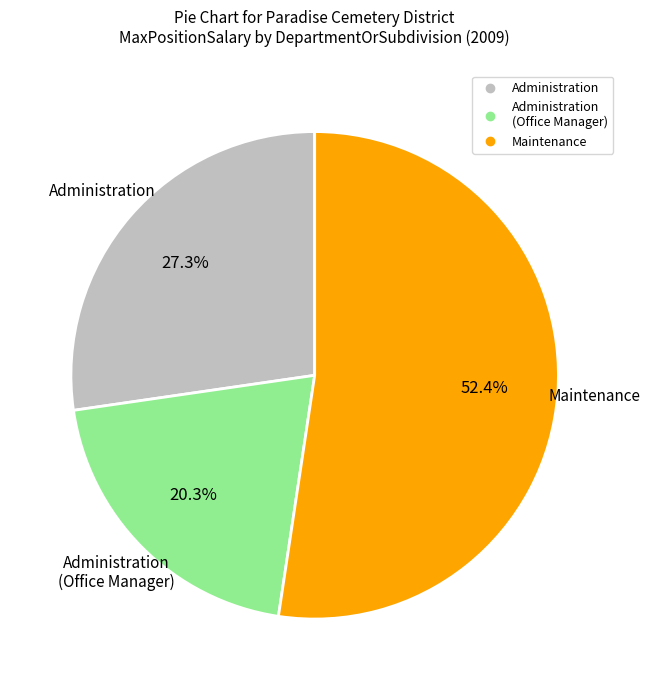

Does any single category account for the majority?

Yes